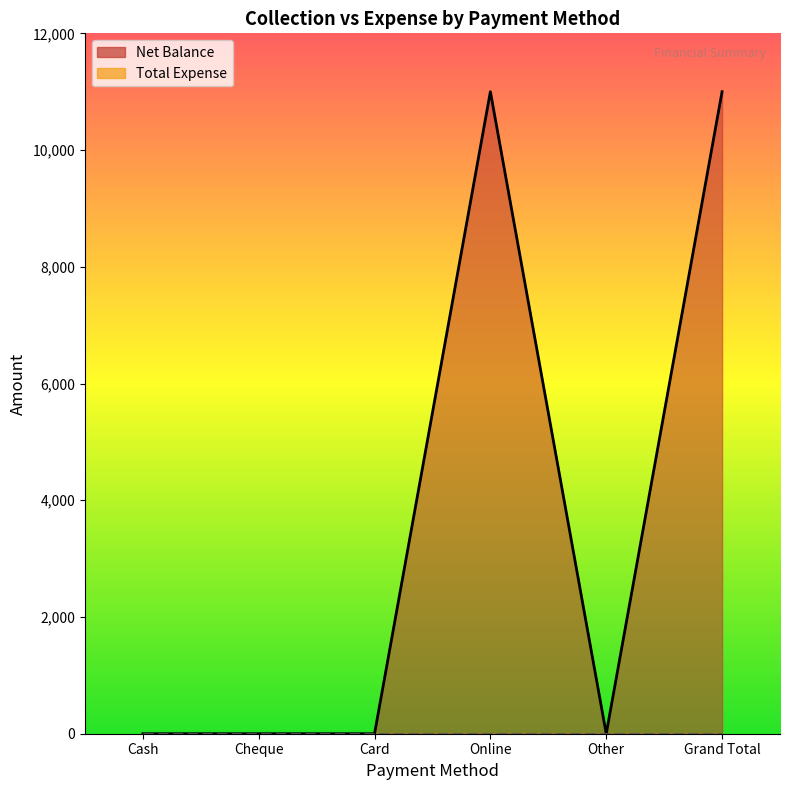

What is the greatest value displayed?

11000